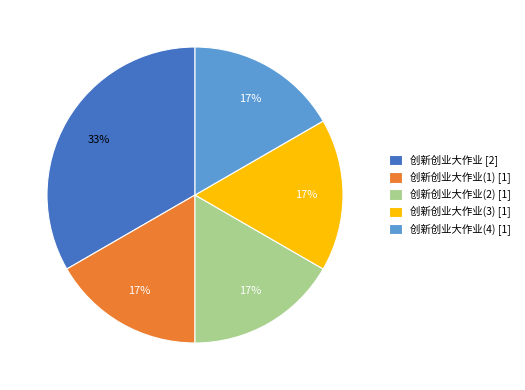

Does any single category account for the majority?

No